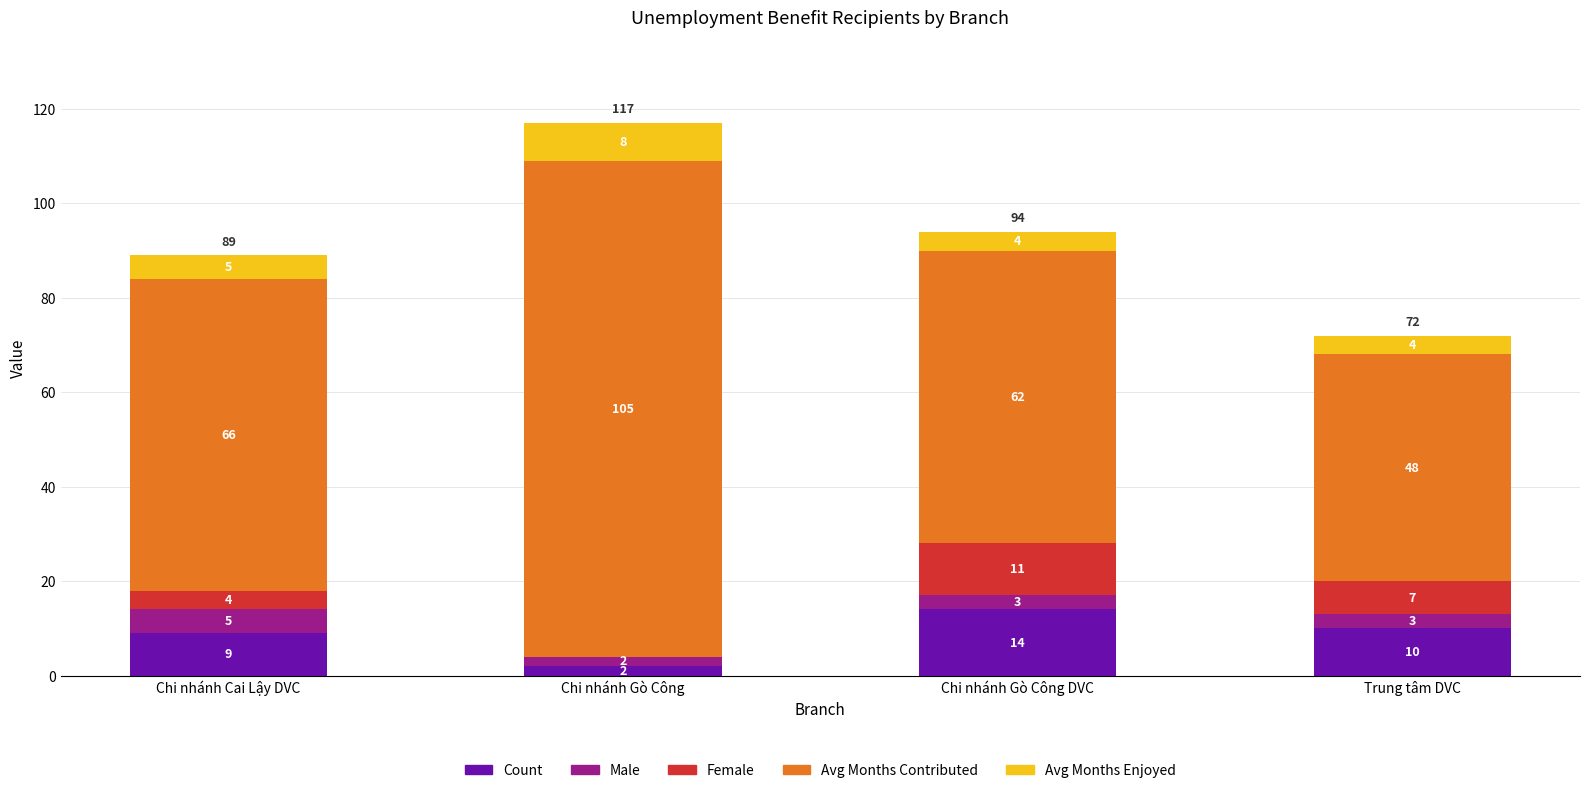

The Count series shows 15 at Trung tâm DVC. True or false?

False